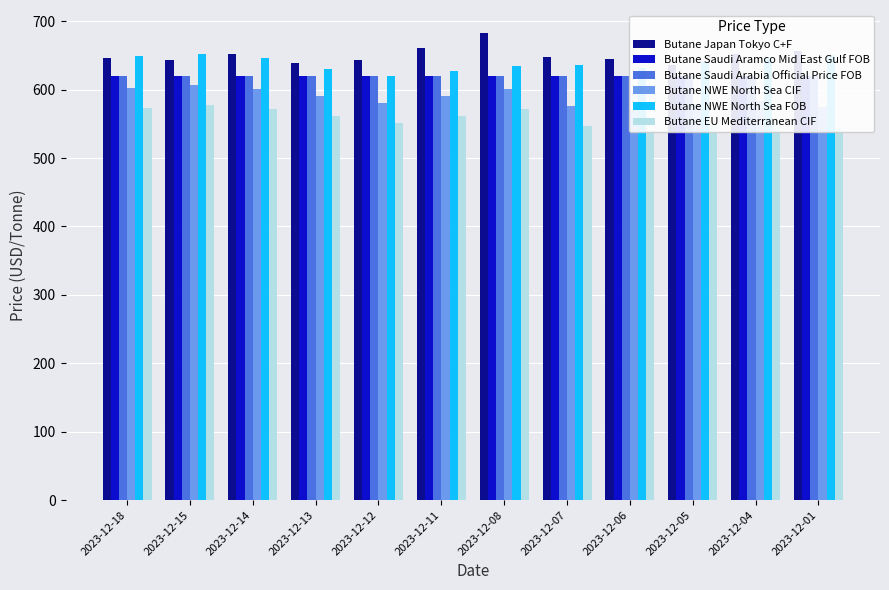

What is the value of the Butane Saudi Arabia Official Price FOB bar at the 9th from the left?

620.0